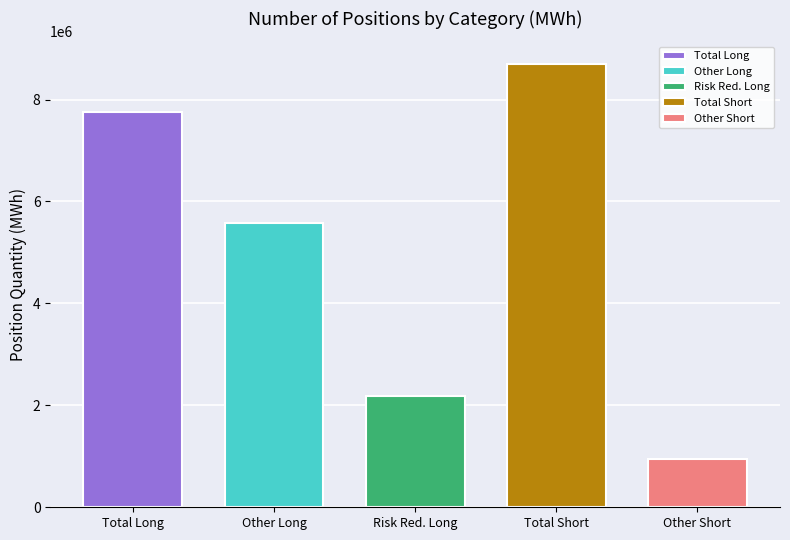

Rank the categories by Long (Commercial Undertakings) value from highest to lowest.

Total, Other, Risk reducing